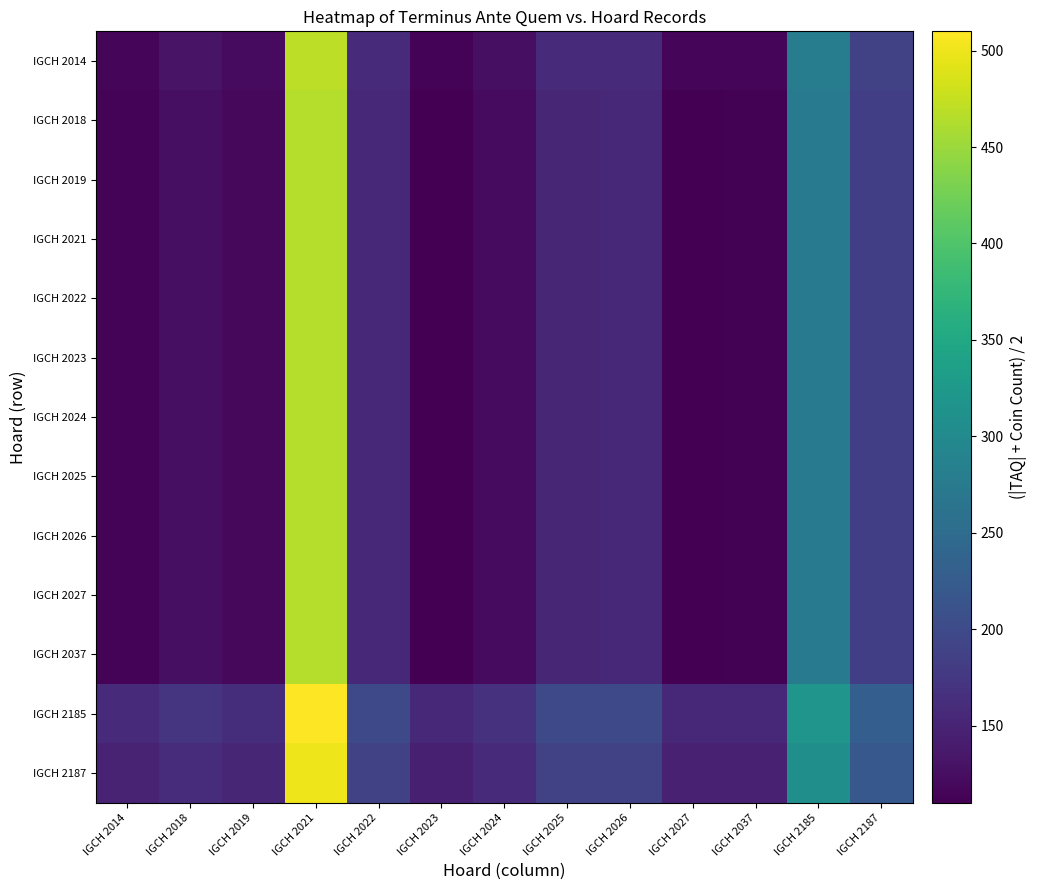

Read the IGCH 2023 value at IGCH 2022.

154.5